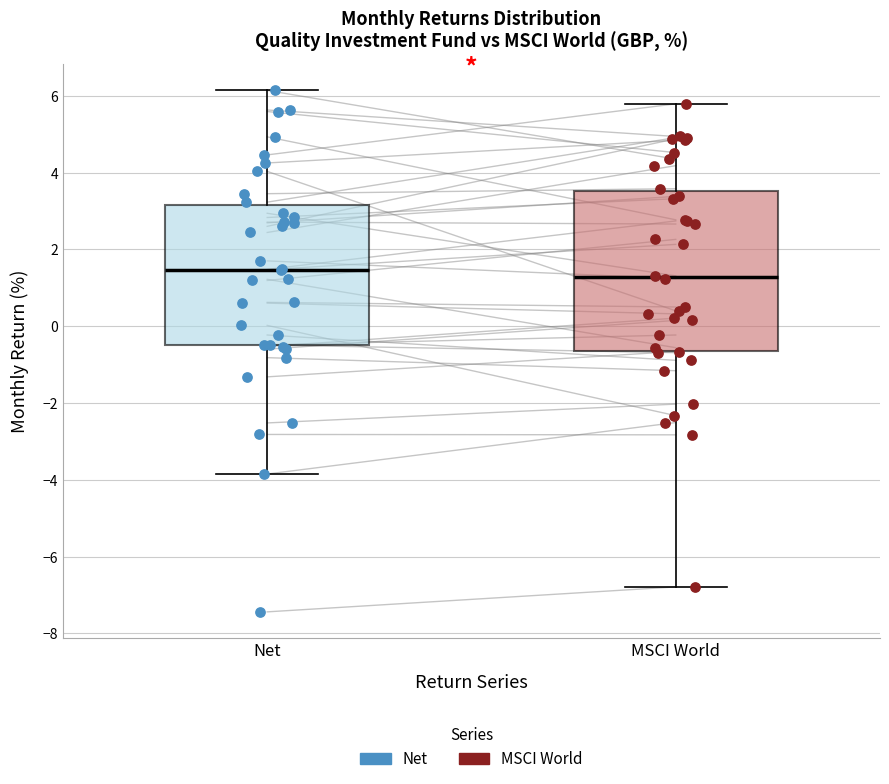

Comparing the boxes themselves (not the whiskers), which one is the tallest?

MSCI World